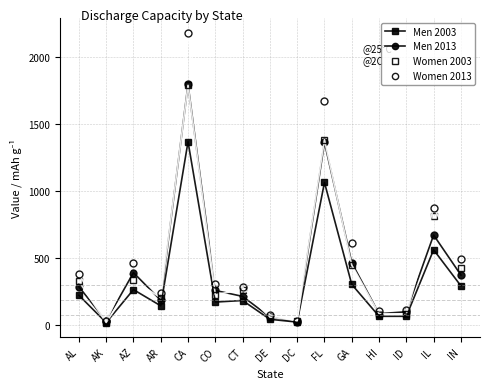

Between DC and IN, which series saw the biggest shift?

Women 2013